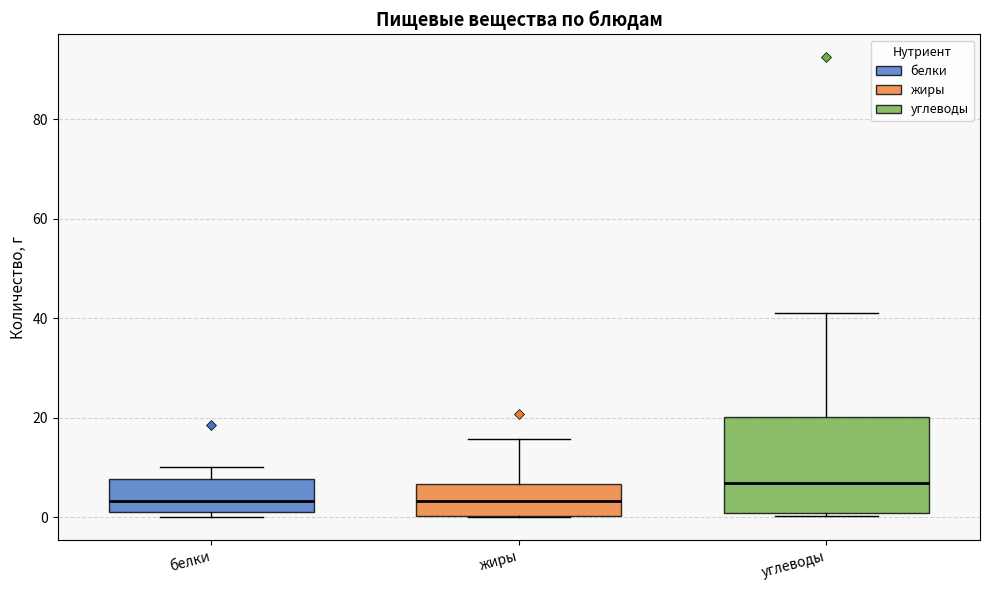

Where is the lower edge of the box for белки on the y-axis? The values are not printed on the chart, so give them approximately, as read against the axis.

2